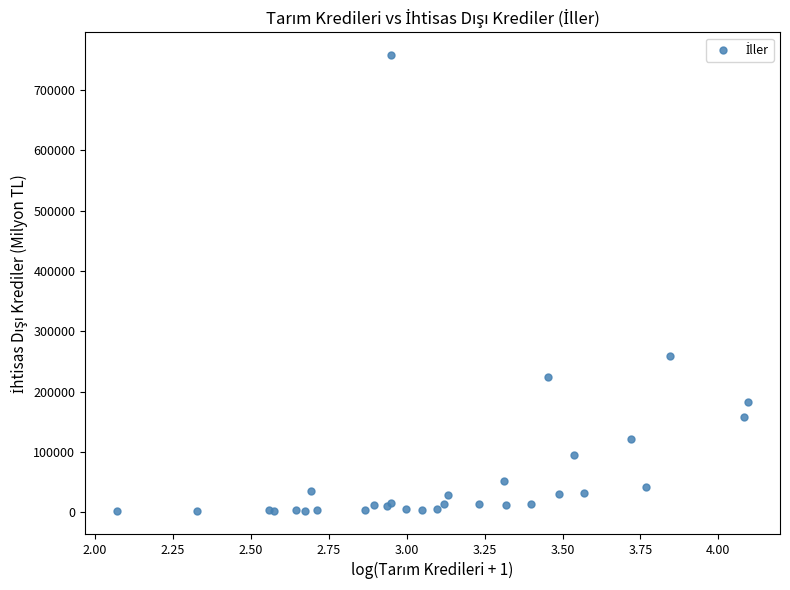

What Y value in the scatter plot is closest to 380111?

259008.6